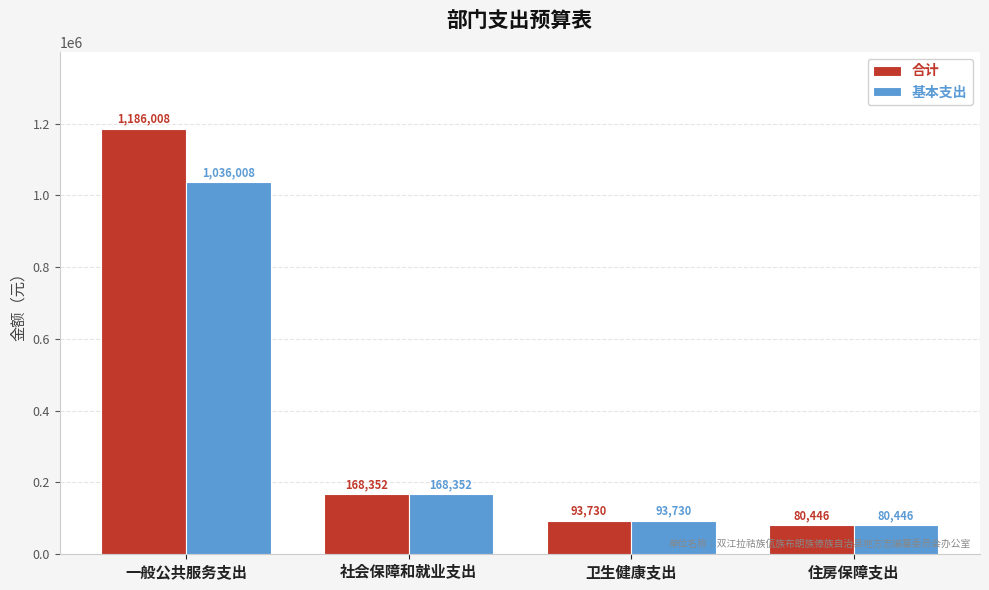

What is the highest value of the 合计 series?

1186007.8